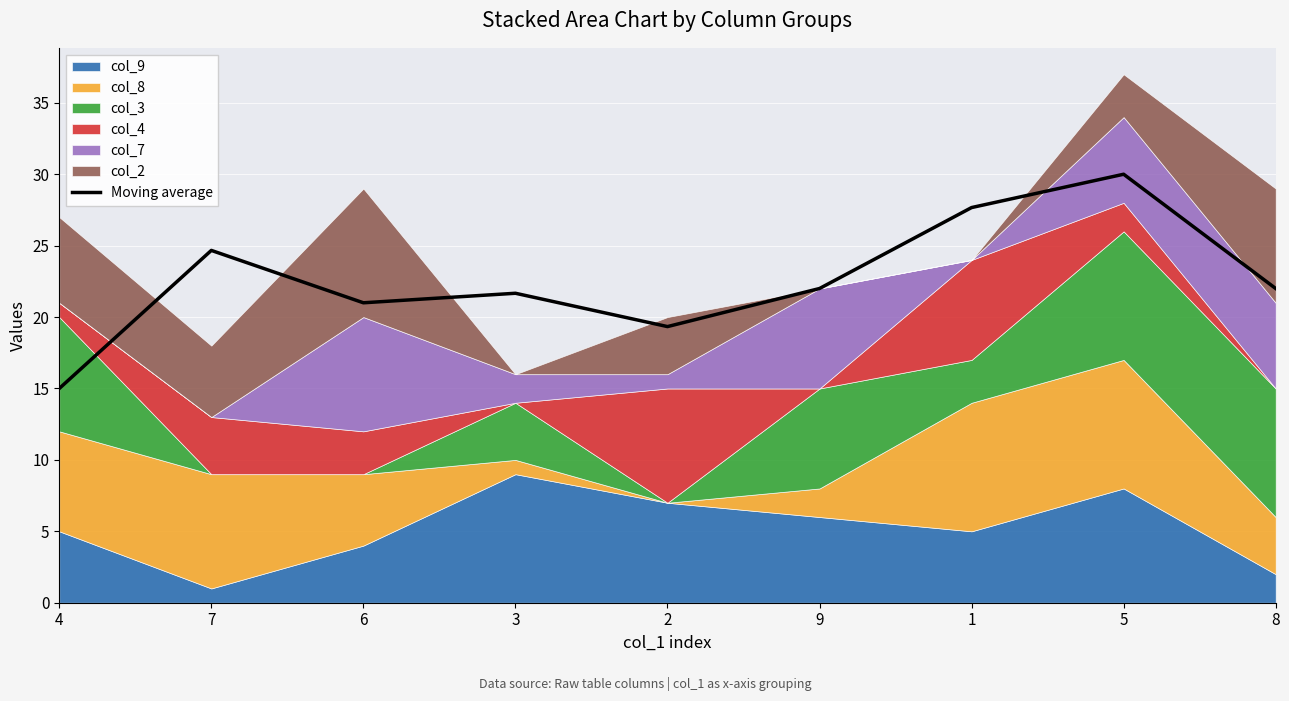

List the labels in order of value, smallest first.

4, 2, 6, 3, 9, 8, 7, 1, 5